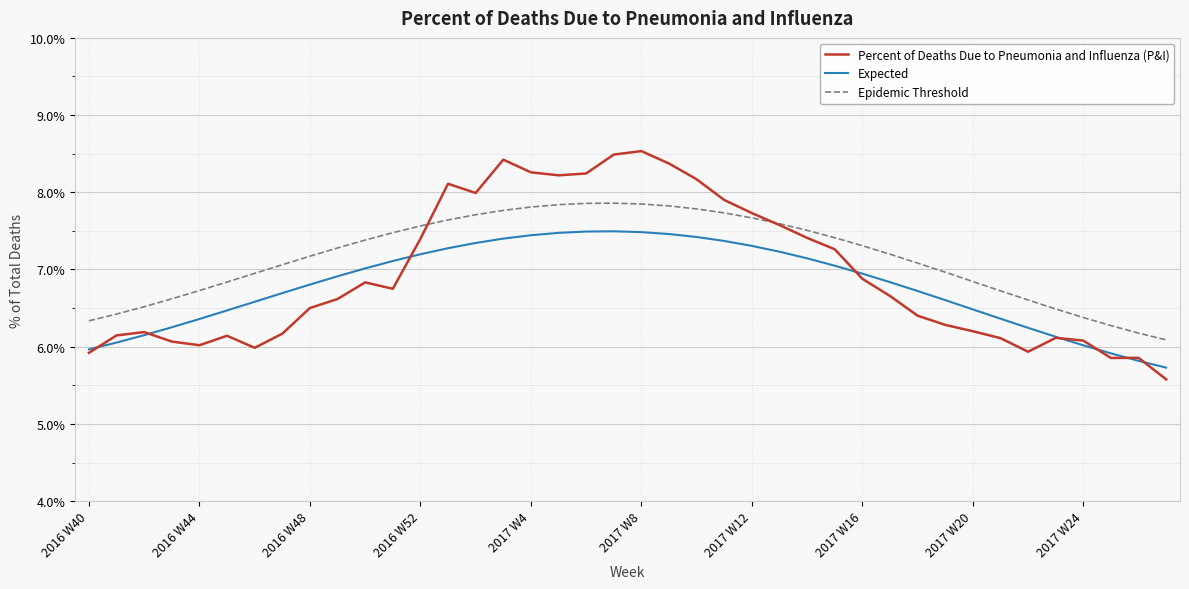

What is the difference between the maximum and minimum values in the Expected series?

1.8